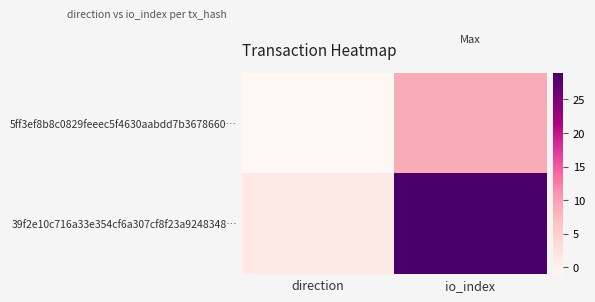

List the series in order of their overall mean, highest first.

39f2e10c716a33e354cf6a307cf8f23a9248348…, 5ff3ef8b8c0829feeec5f4630aabdd7b3678660…